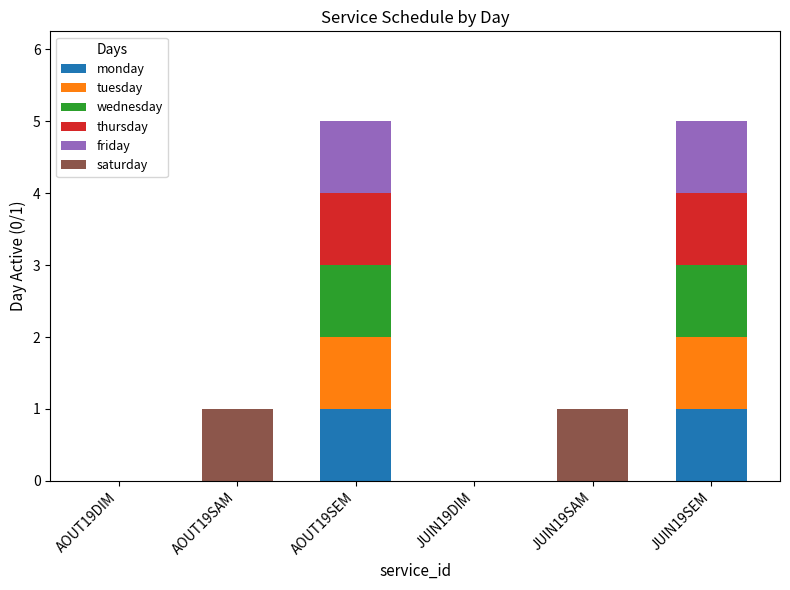

Is it true that monday equals 0 at JUIN19DIM?

True